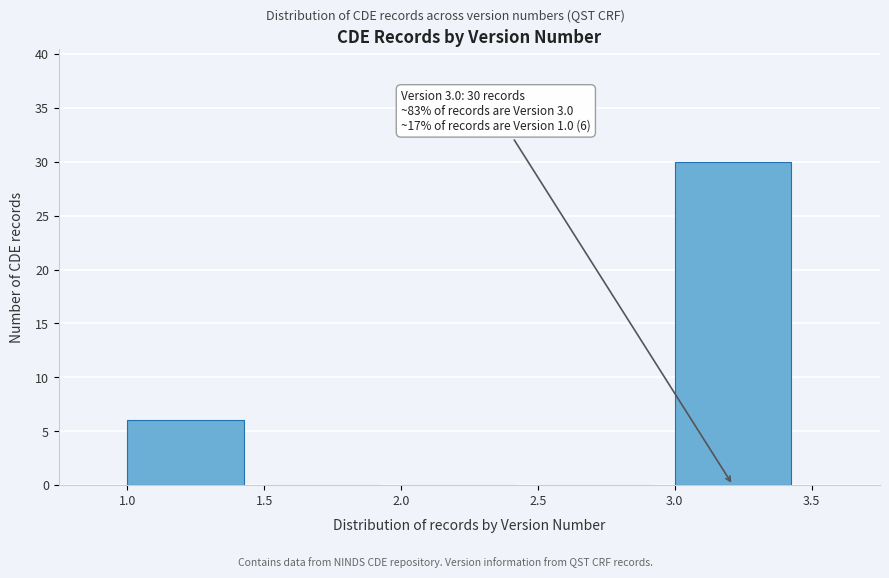

Over which range of the x-axis is the bar tallest?

3.0 to 3.5